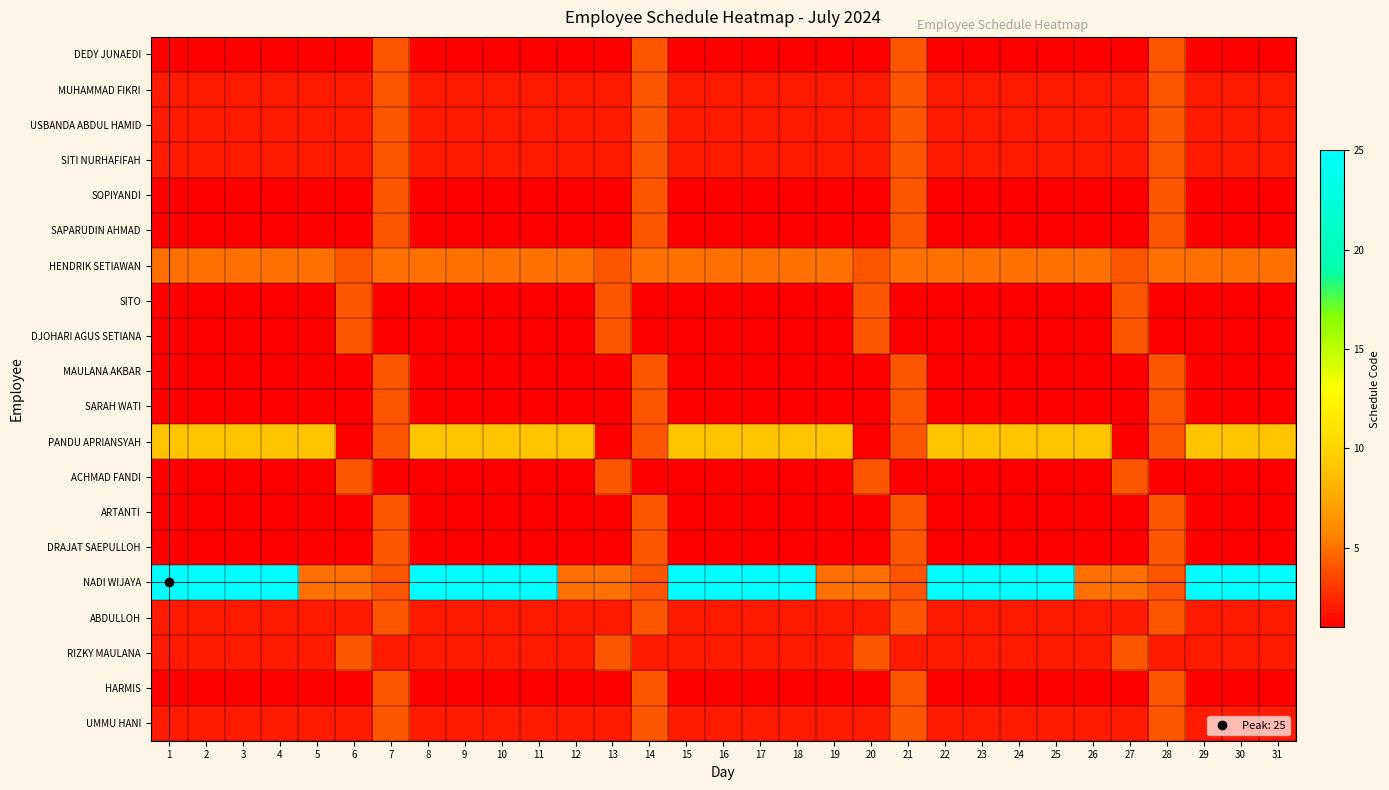

At 31, list the series in order from smallest to largest.

DEDY JUNAEDI, SOPIYANDI, SAPARUDIN AHMAD, SITO, DJOHARI AGUS SETIANA, MAULANA AKBAR, SARAH WATI, ACHMAD FANDI, ARTANTI, DRAJAT SAEPULLOH, HARMIS, MUHAMMAD FIKRI, USBANDA ABDUL HAMID, SITI NURHAFIFAH, ABDULLOH, RIZKY MAULANA, UMMU HANI, HENDRIK SETIAWAN, PANDU APRIANSYAH, NADI WIJAYA